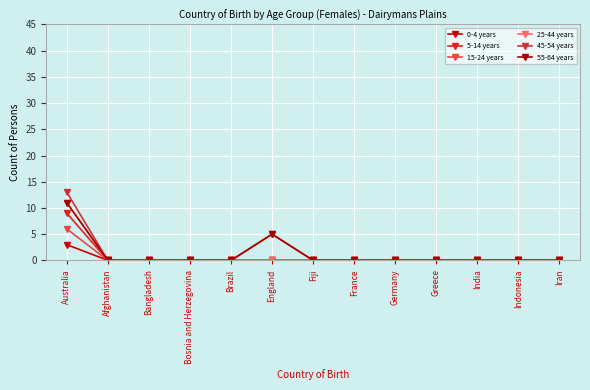

Rank the categories by 5-14 years value from lowest to highest.

Afghanistan, Bangladesh, Bosnia and Herzegovina, Brazil, England, Fiji, France, Germany, Greece, India, Indonesia, Iran, Australia